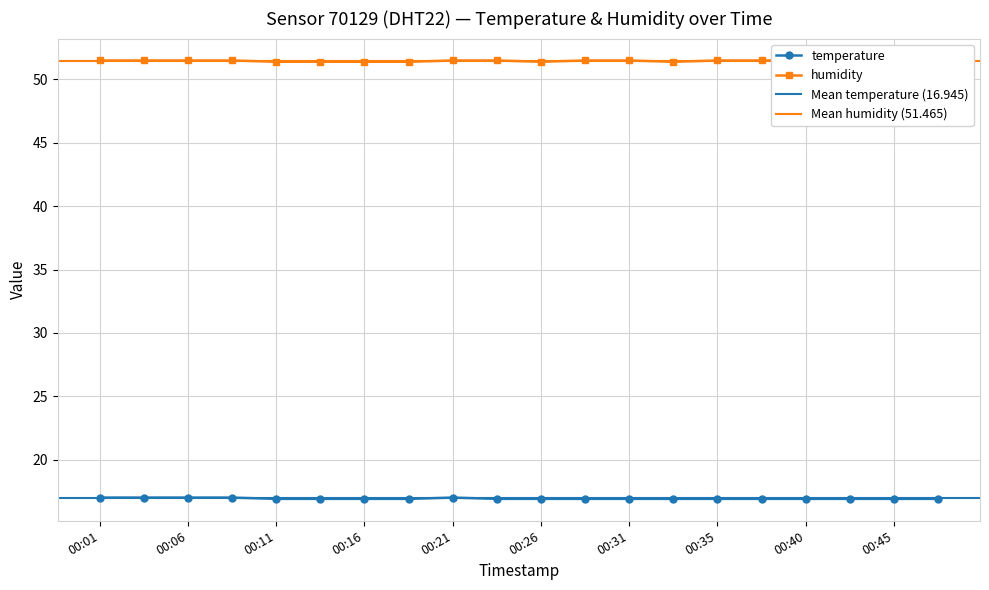

Is the value of temperature at 00:45 greater than the value of humidity at 00:09?

No